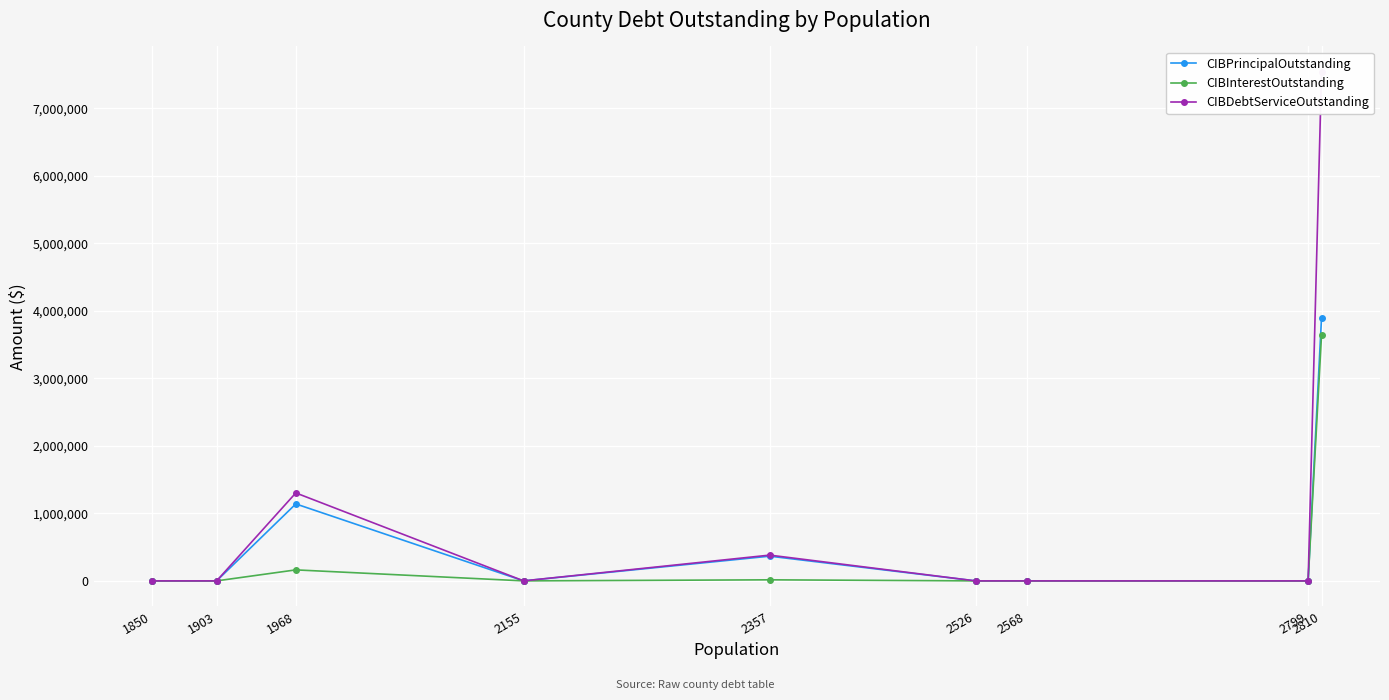

True or false: CIBInterestOutstanding has a value of 0.0 at 2526.

True